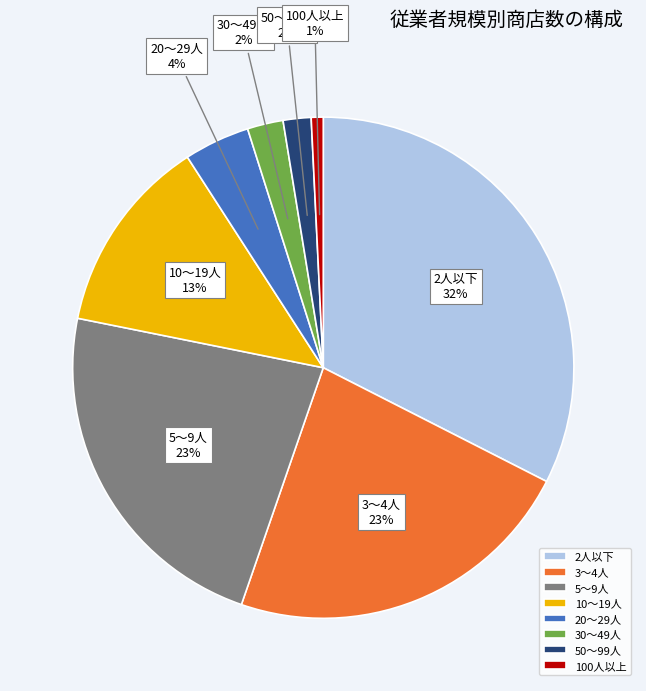

Is there a majority slice in this chart?

No